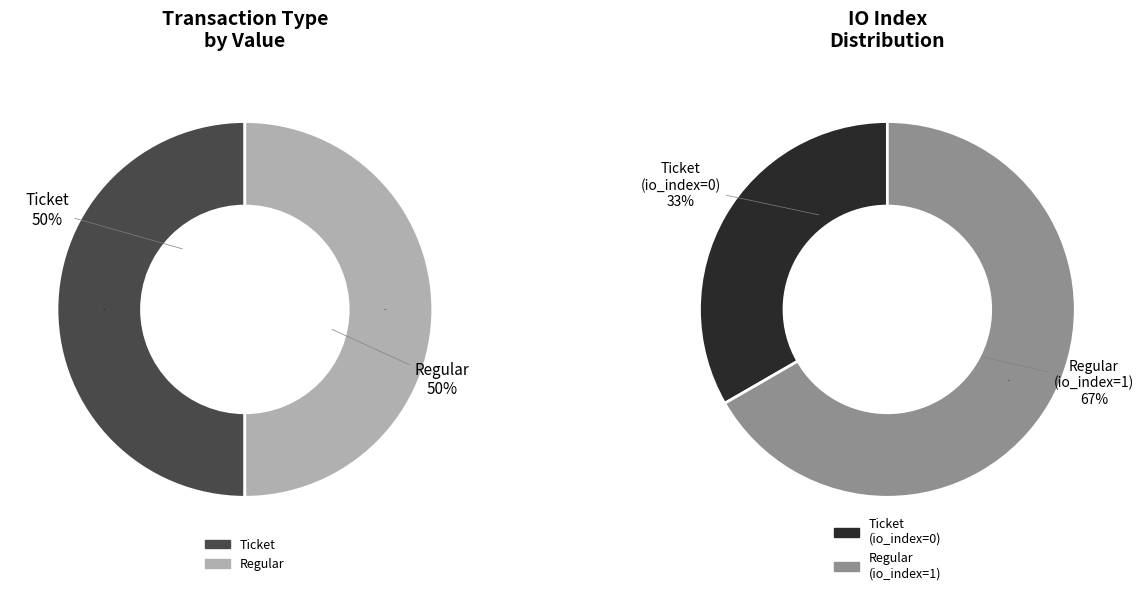

Is there a majority slice in this chart?

Yes